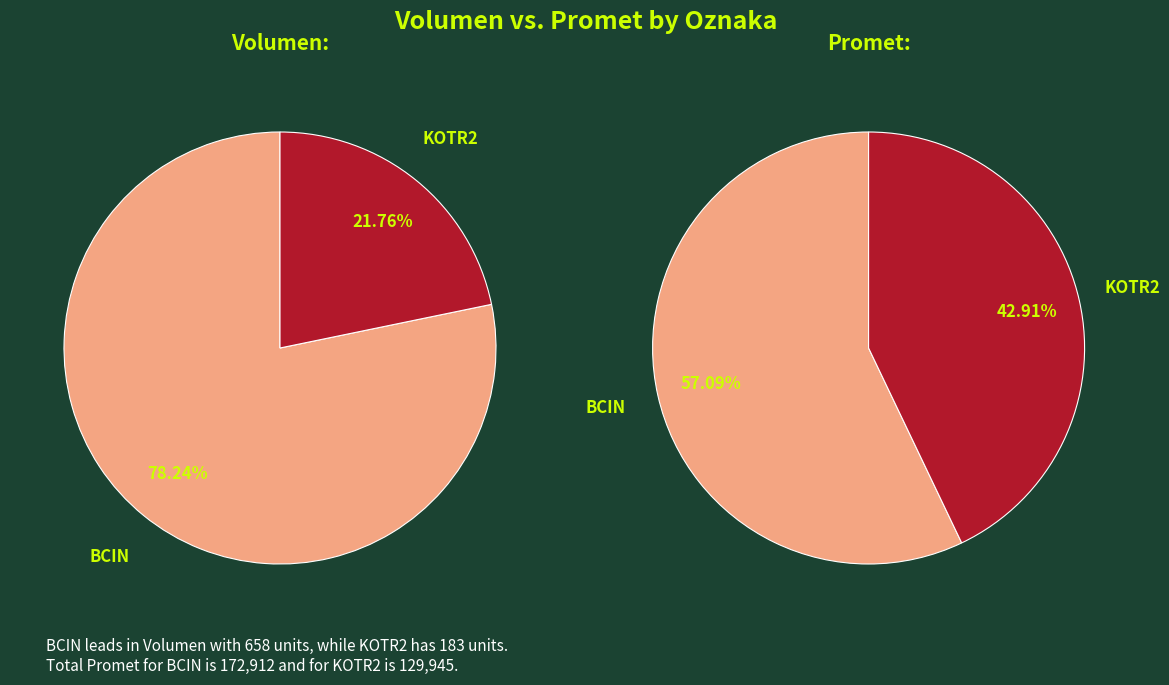

To the nearest percent, what is the difference between the largest and smallest slice percentages?

56%